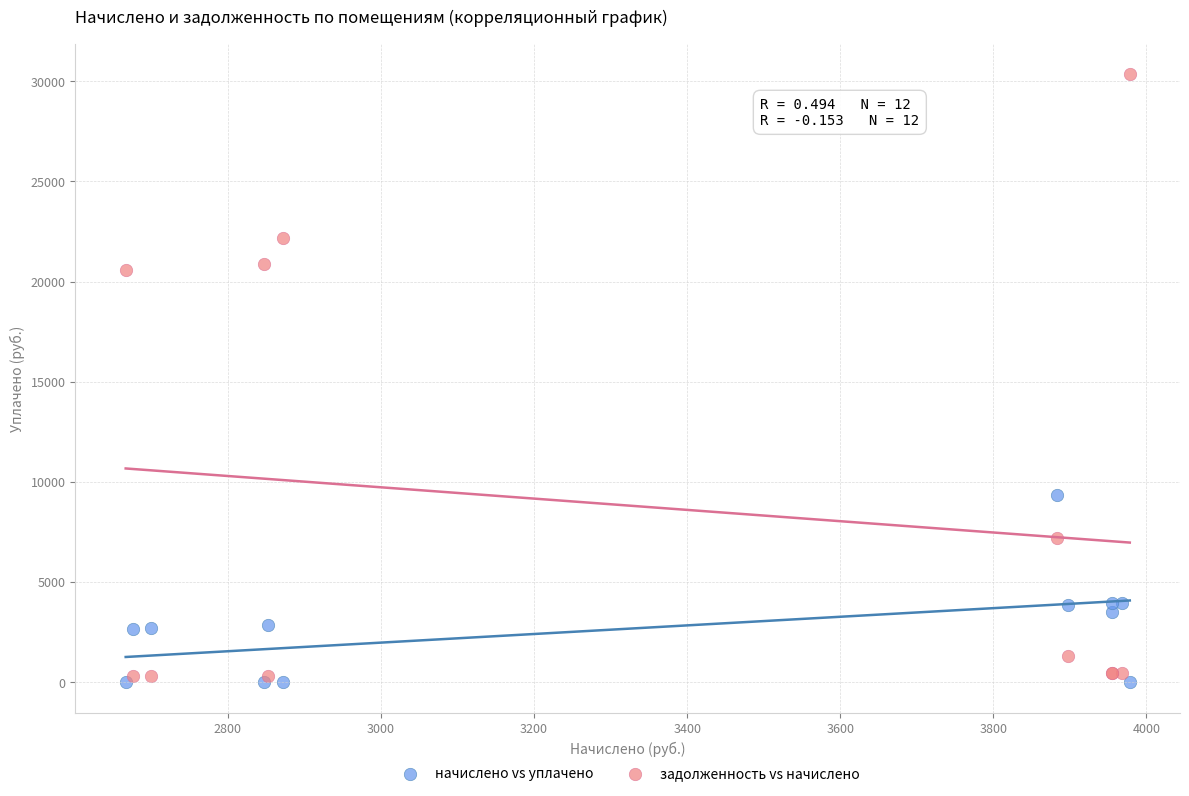

Which series reaches the maximum Y coordinate?

задолженность vs начислено